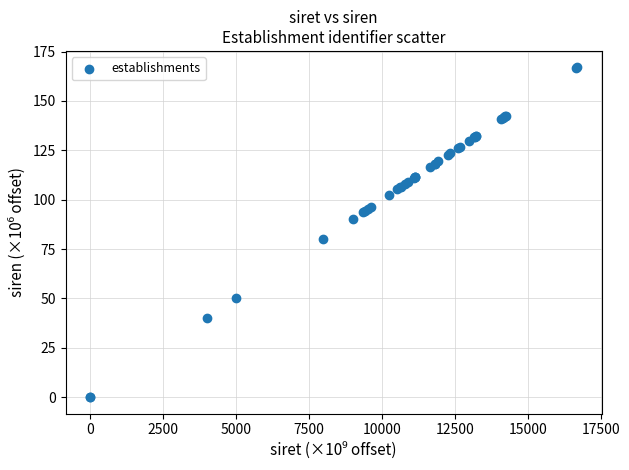

What Y value in the scatter plot is closest to 83?

80.0